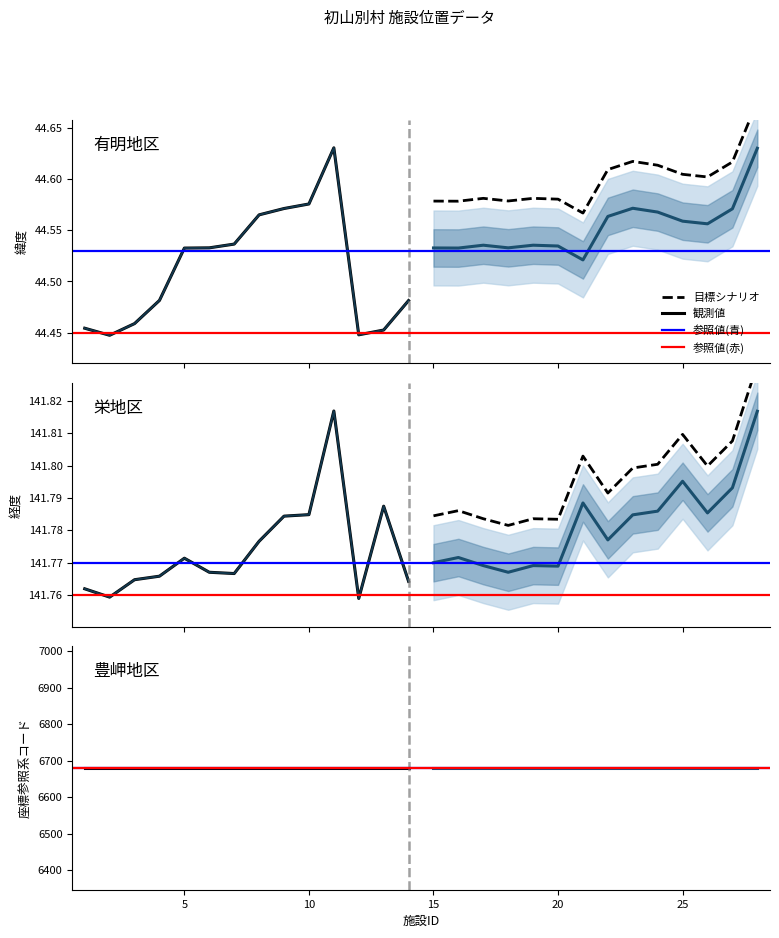

True or false: 経度 has more than 0 points higher than both neighbors.

True